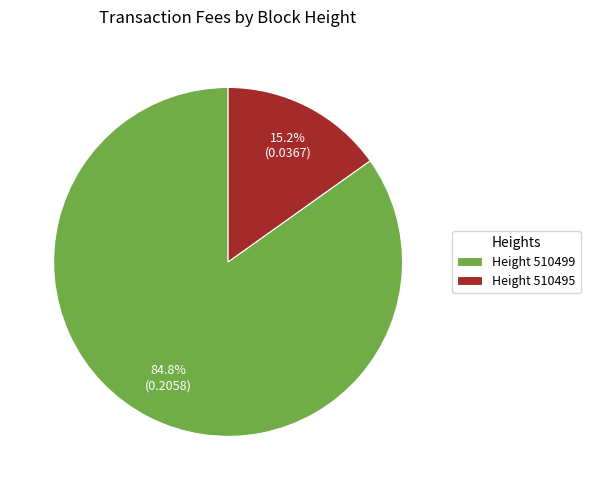

Combined, what portion of the pie is Height 510495 and Height 510499?

100.0%